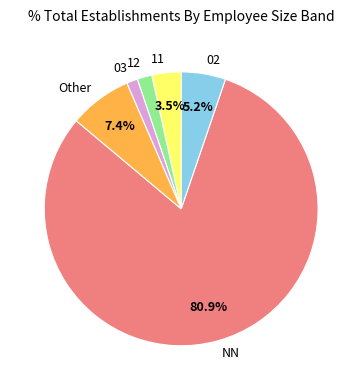

Approximately how many times larger is the value at 11 compared to 02?

0.7